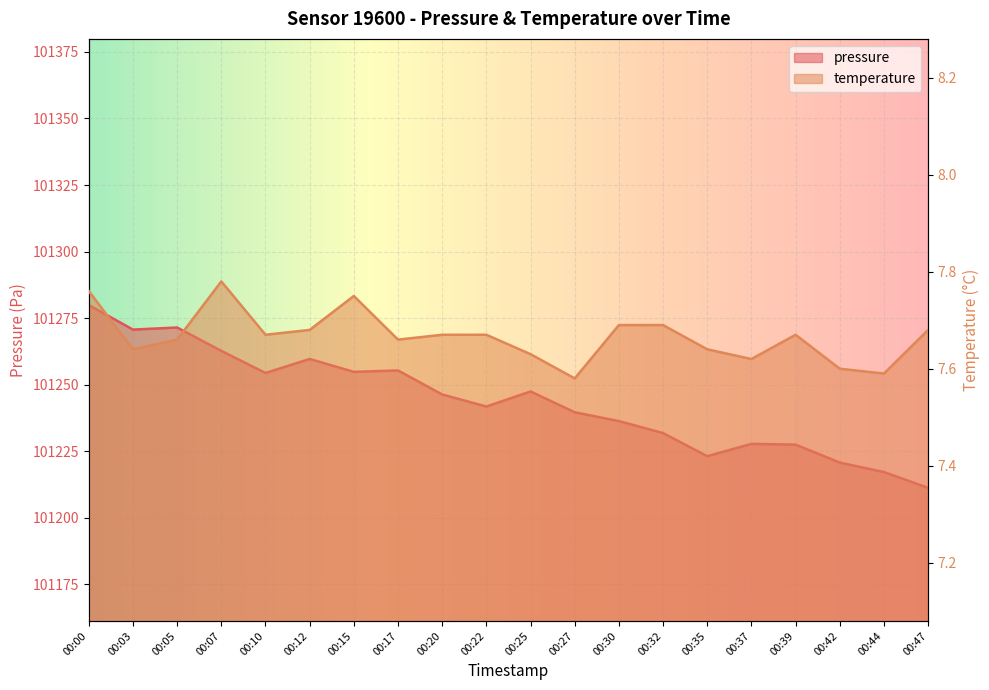

Where is the first local maximum for pressure?

00:05